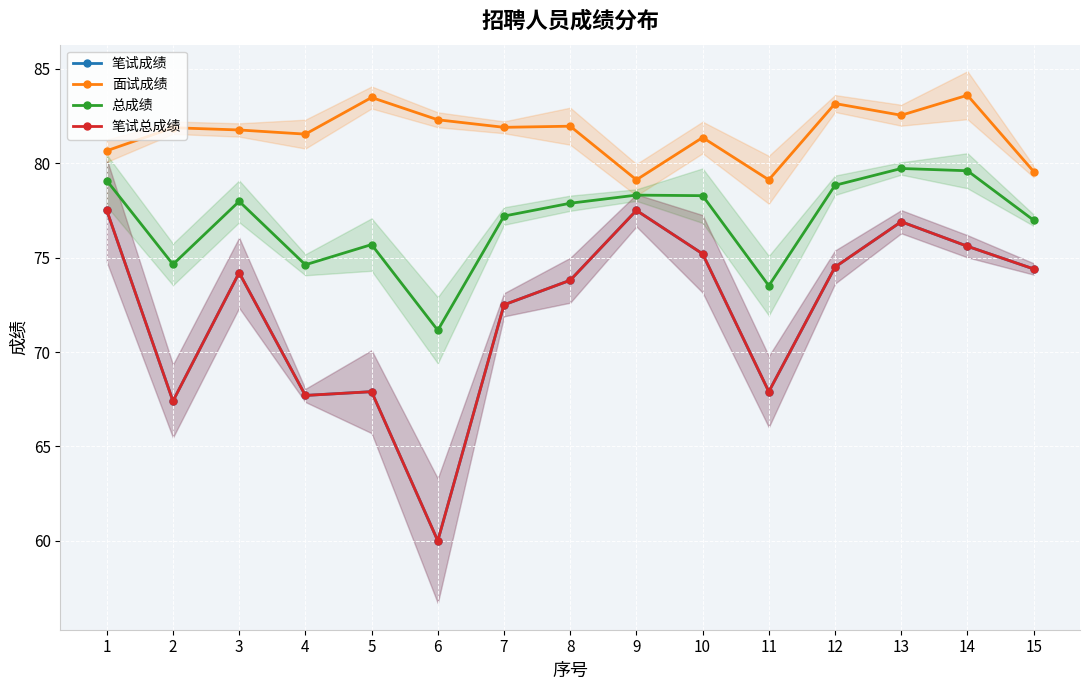

True or false: 笔试总成绩 and 面试成绩 cross at least once.

False